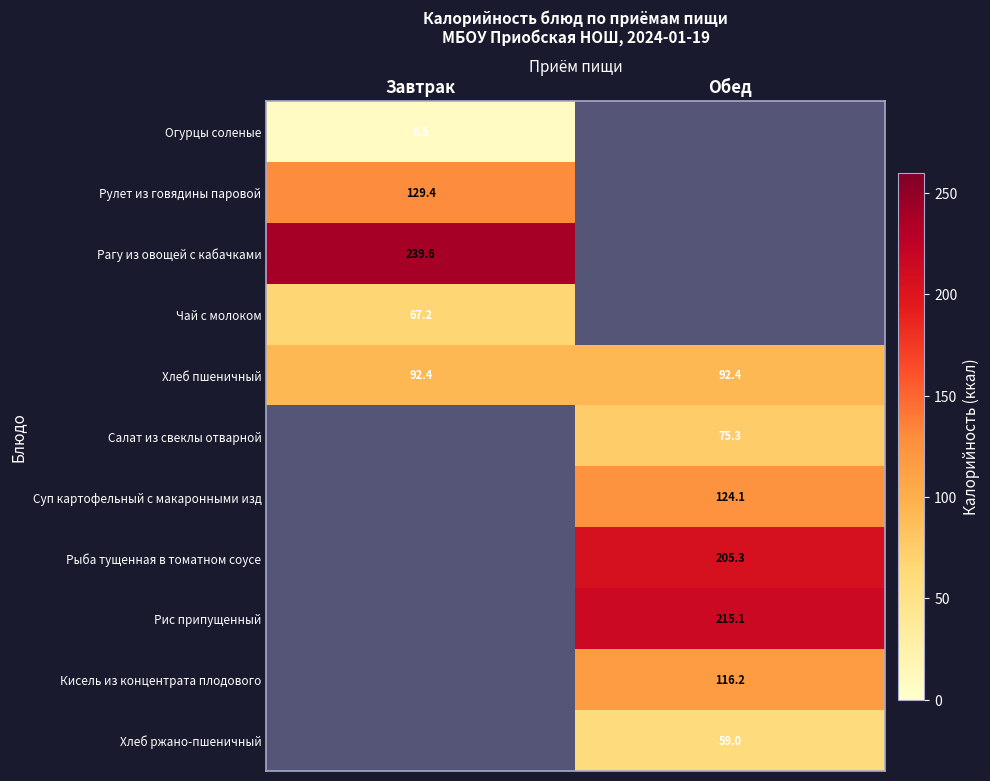

Count the number of categories in the chart.

2